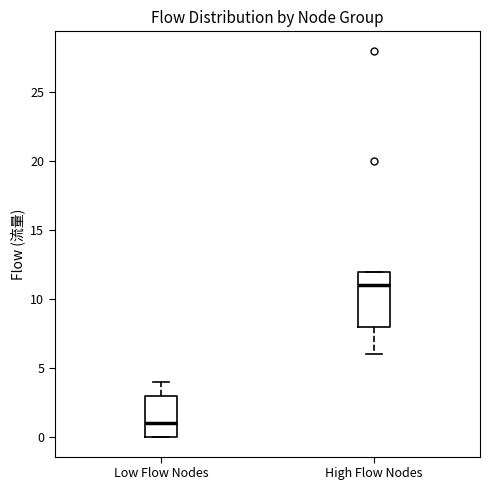

Reading left to right, read every box against the y-axis: the position of its median line, the range the box covers, and the ends of its whiskers. The values are not printed on the chart, so give them approximately, as read against the axis.

Low Flow Nodes: median 1, box 0 to 3, whiskers 0 to 4
High Flow Nodes: median 11, box 8 to 12, whiskers 6 to 12